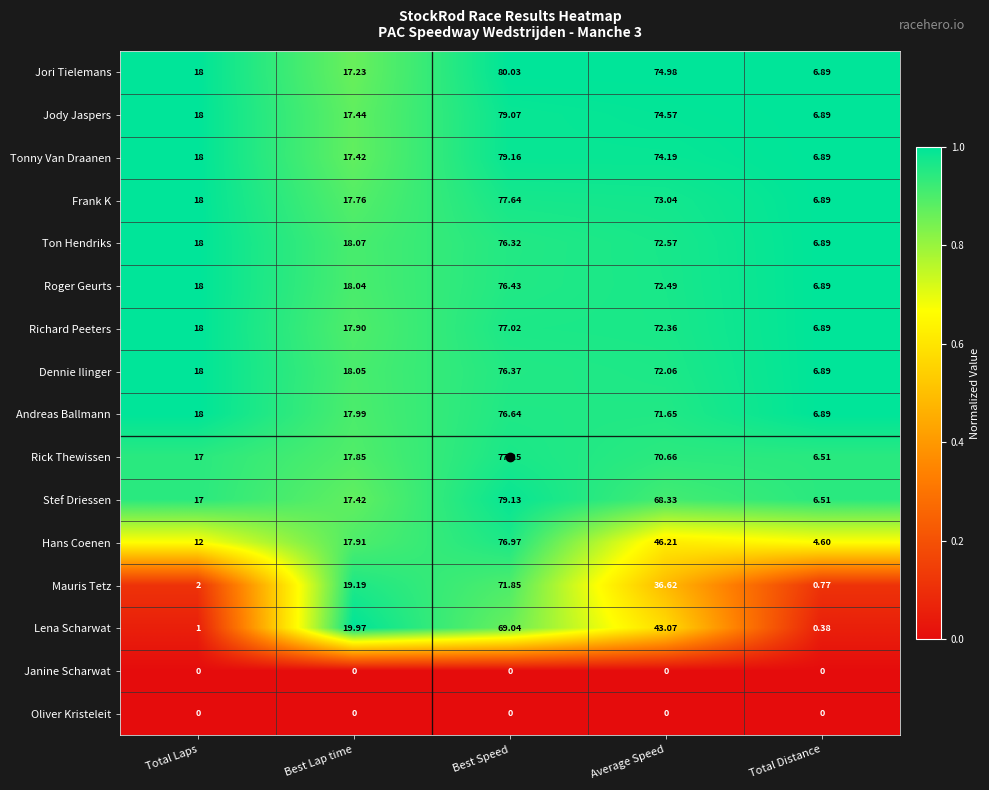

Which series has the widest spread of values?

Jori Tielemans